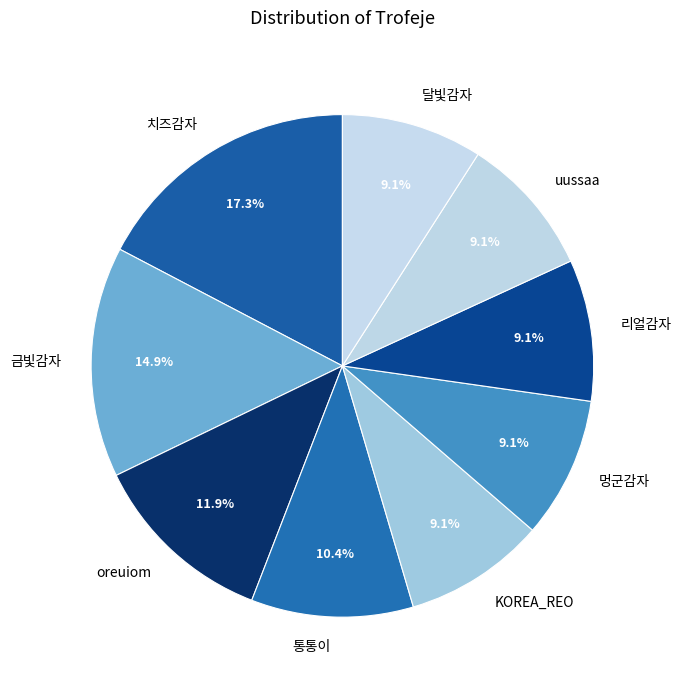

Combined, do 치즈감자 and uussaa account for over 50%?

No